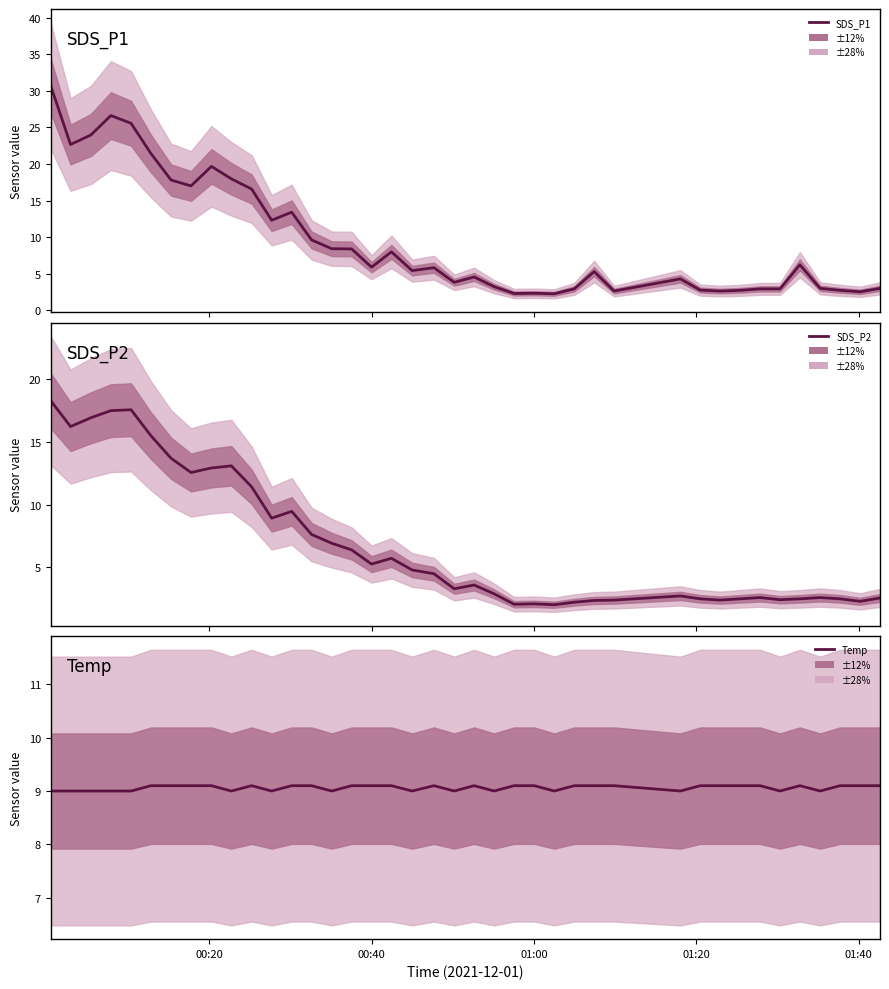

Reading left to right, list all the values displayed in this chart.

SDS_P1: 30.7	22.7	24.0	26.6	25.6	21.4	17.8	17.0	19.7	18.0	16.6	12.3	13.4	9.6	8.4	8.4	5.9	8.0	5.4	5.8	3.8	4.5	3.2	2.3	2.3	2.2	2.9	5.3	2.6	4.3	2.7	2.6	2.7	2.9	2.9	6.2	3.0	2.7	2.5	3.0
SDS_P2: 18.3	16.2	16.9	17.5	17.6	15.5	13.7	12.6	12.9	13.1	11.4	8.9	9.5	7.6	6.9	6.4	5.3	5.7	4.8	4.5	3.3	3.6	2.9	2.1	2.1	2.0	2.2	2.4	2.4	2.7	2.5	2.4	2.5	2.6	2.4	2.5	2.6	2.5	2.3	2.6
Temp: 9.0	9.0	9.0	9.0	9.0	9.1	9.1	9.1	9.1	9.0	9.1	9.0	9.1	9.1	9.0	9.1	9.1	9.1	9.0	9.1	9.0	9.1	9.0	9.1	9.1	9.0	9.1	9.1	9.1	9.0	9.1	9.1	9.1	9.1	9.0	9.1	9.0	9.1	9.1	9.1